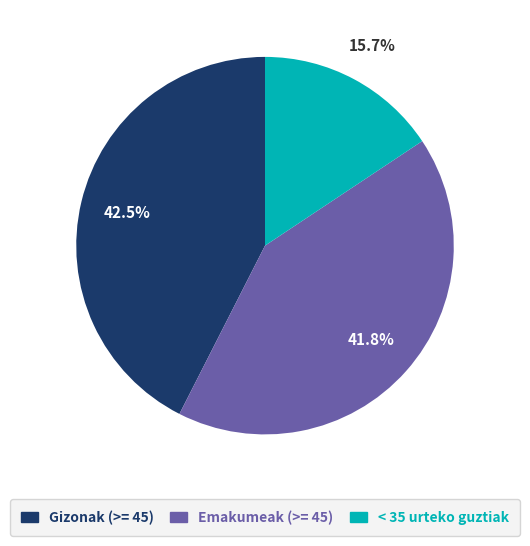

Which slice is the smallest?

< 35 urteko guztiak